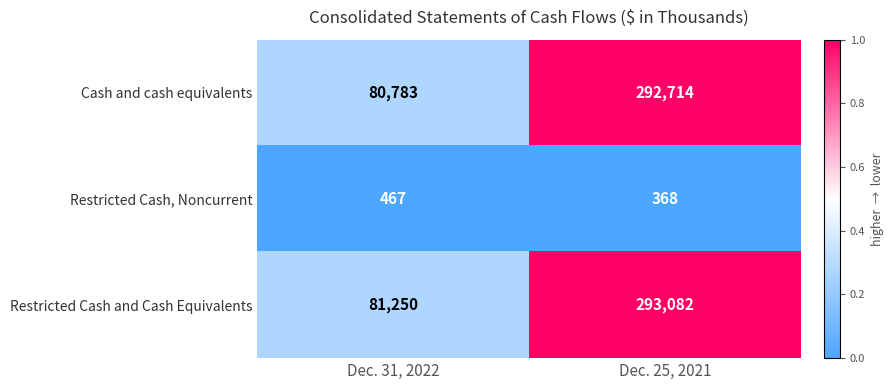

The value of Restricted Cash, Noncurrent at Dec. 25, 2021 is 84. True or false?

False